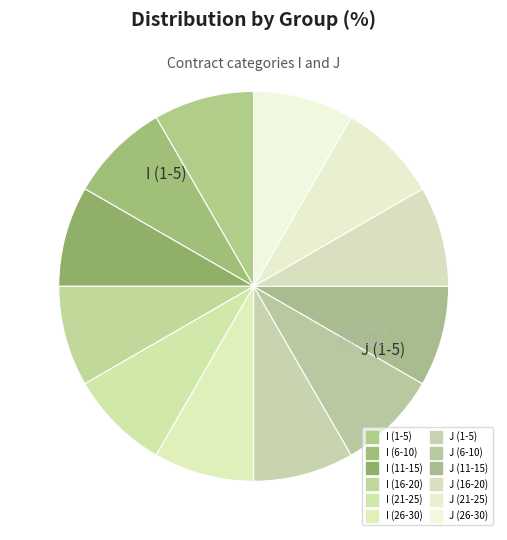

How many slices are in this pie chart?

12